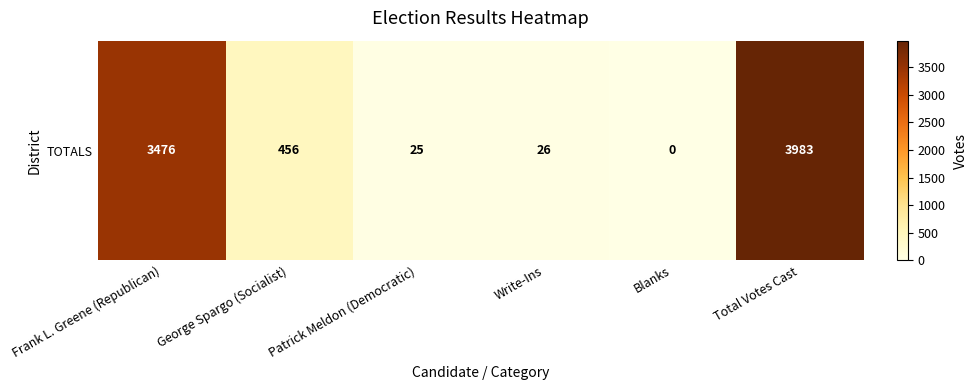

Which has a higher value, Write-Ins or Frank L. Greene (Republican)?

Frank L. Greene (Republican)